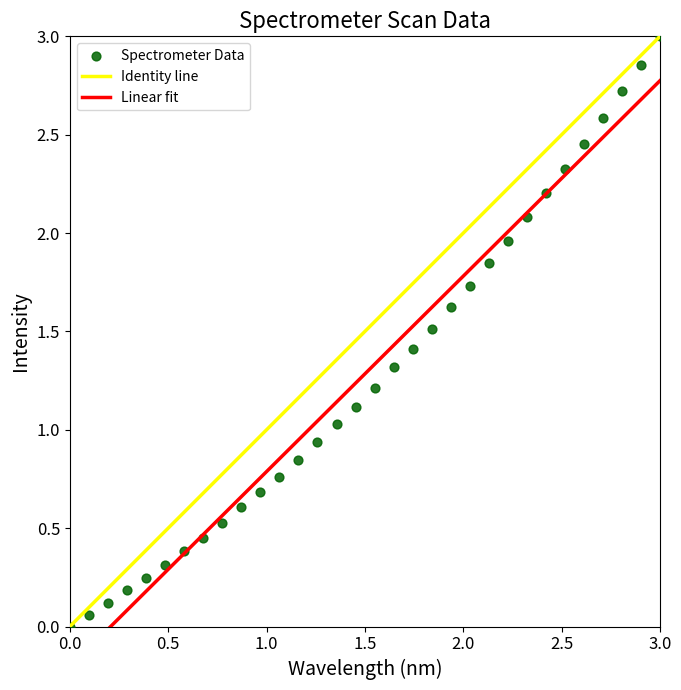

What is the range of X values (max minus min)?

3.0